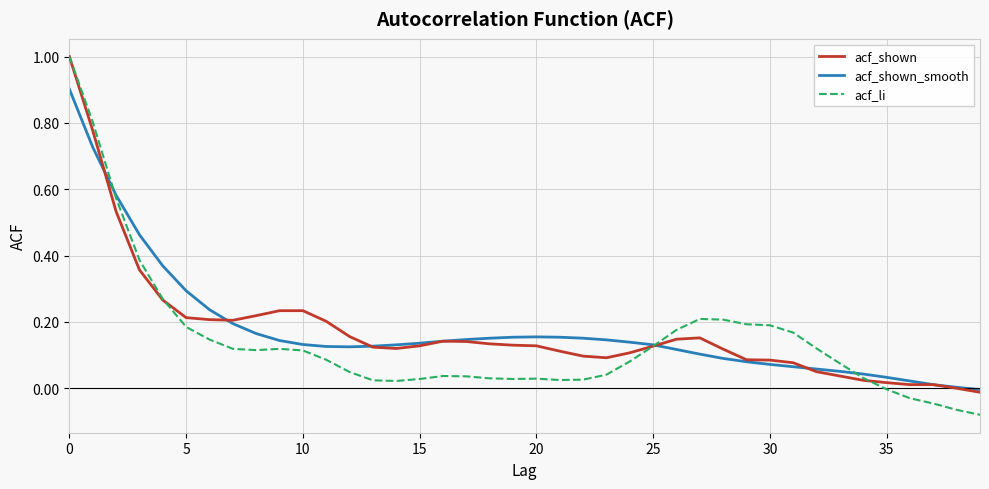

Which series has the widest spread of values?

acf_li